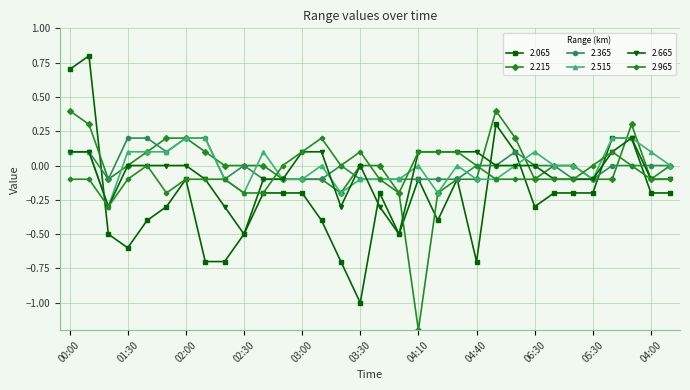

What is the maximum value for 2.065?

0.8